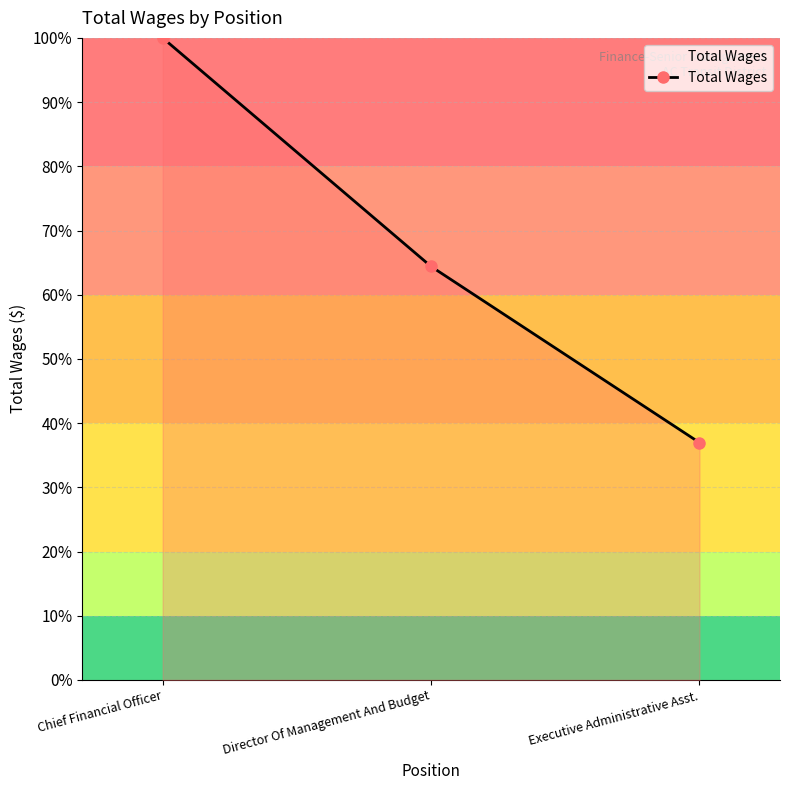

Reading right to left, transcribe all the data shown in this chart.

37.0	64.4	100.0